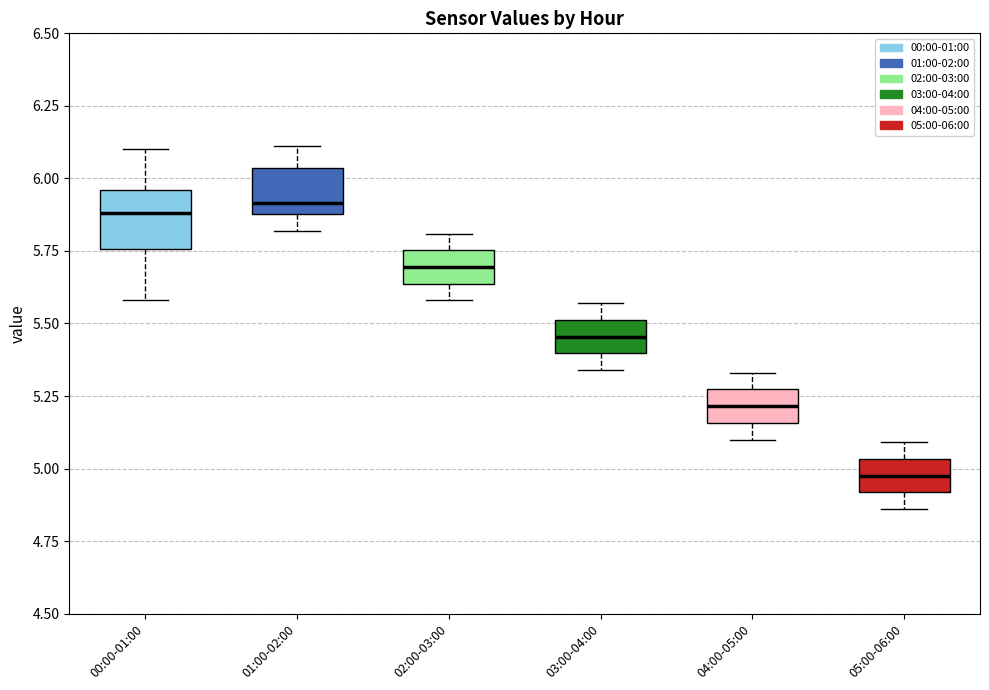

Where is the upper edge of the box for 01:00-02:00 on the y-axis? The values are not printed on the chart, so give them approximately, as read against the axis.

6.05